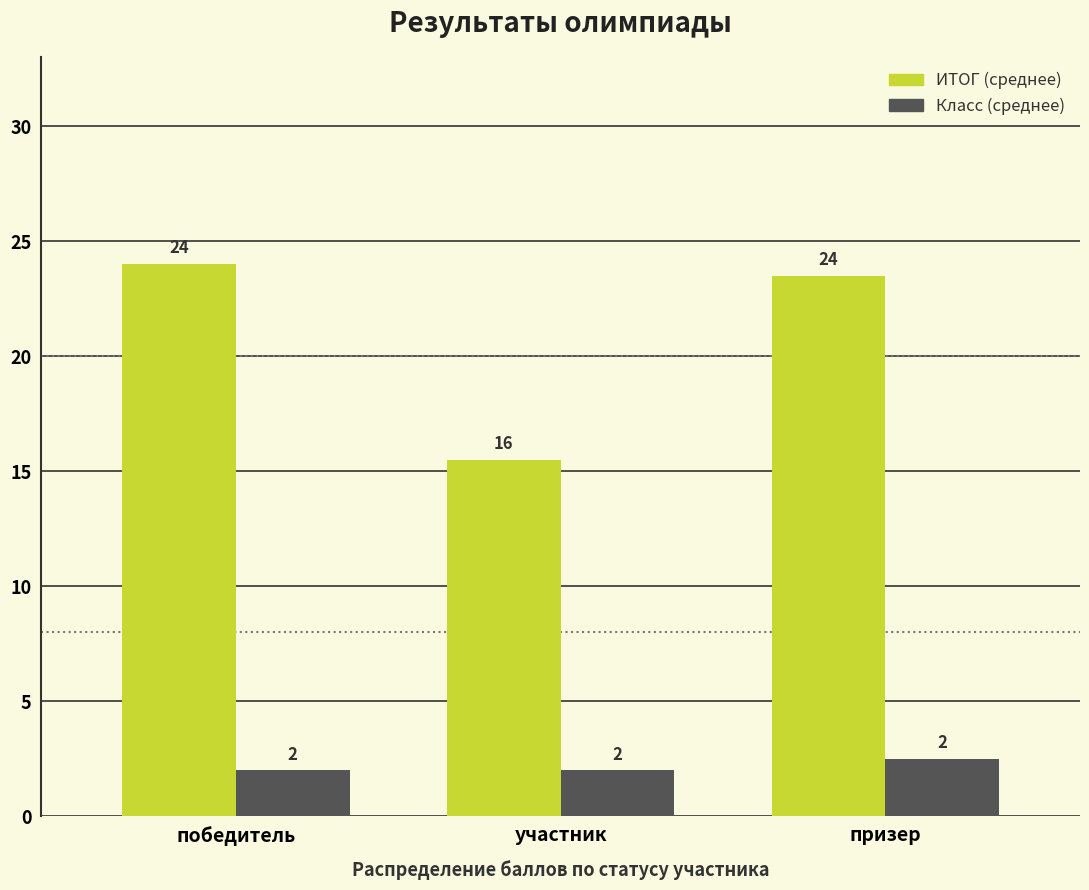

Is the value of ИТОГ (среднее) at участник greater than the value of Класс (среднее) at участник?

Yes